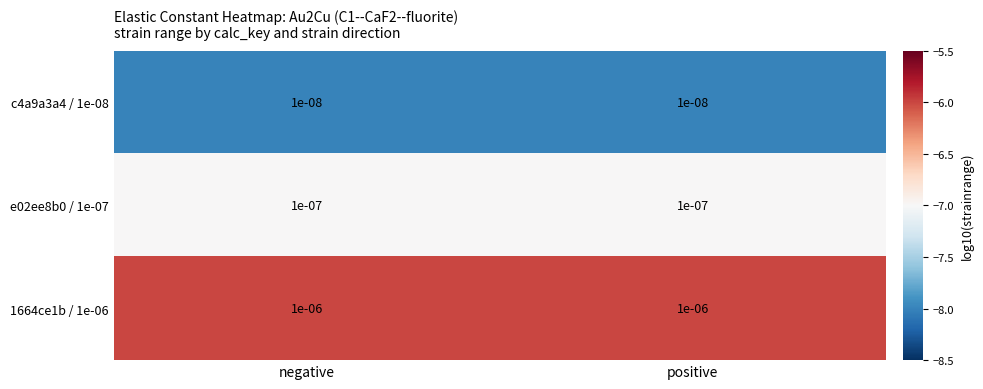

Is the value of c4a9a3a4 / 1e-08 at positive greater than the value of 1664ce1b / 1e-06 at positive?

No